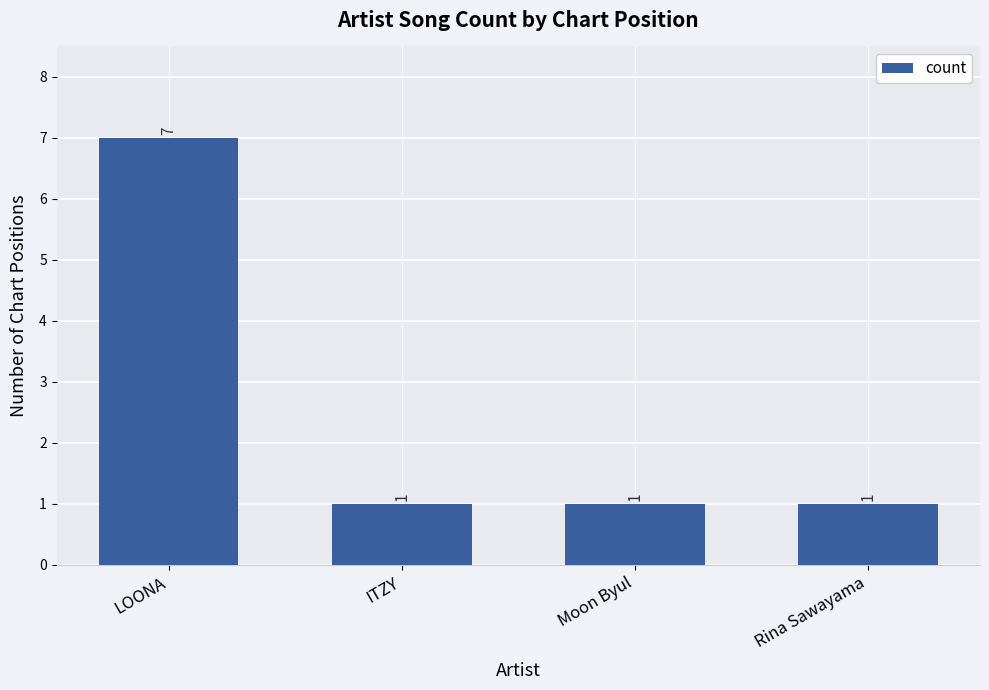

What is the label of the 1st bar from the left?

LOONA